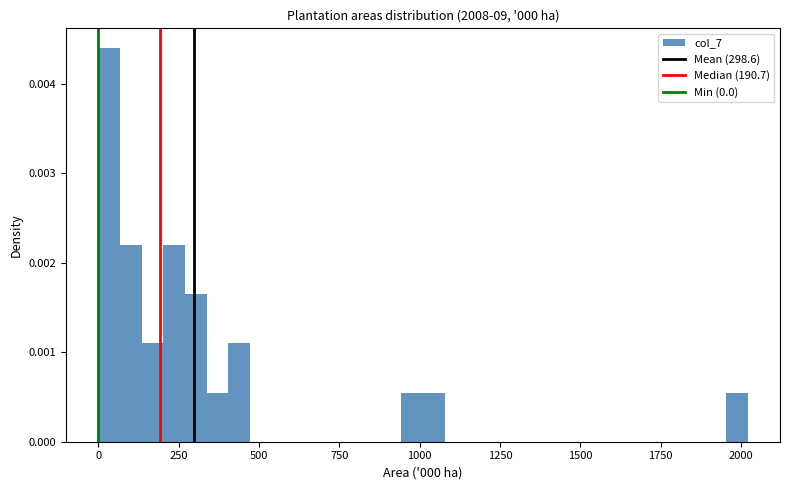

Read against the x-axis, roughly where is the centre of the tallest bar?

50